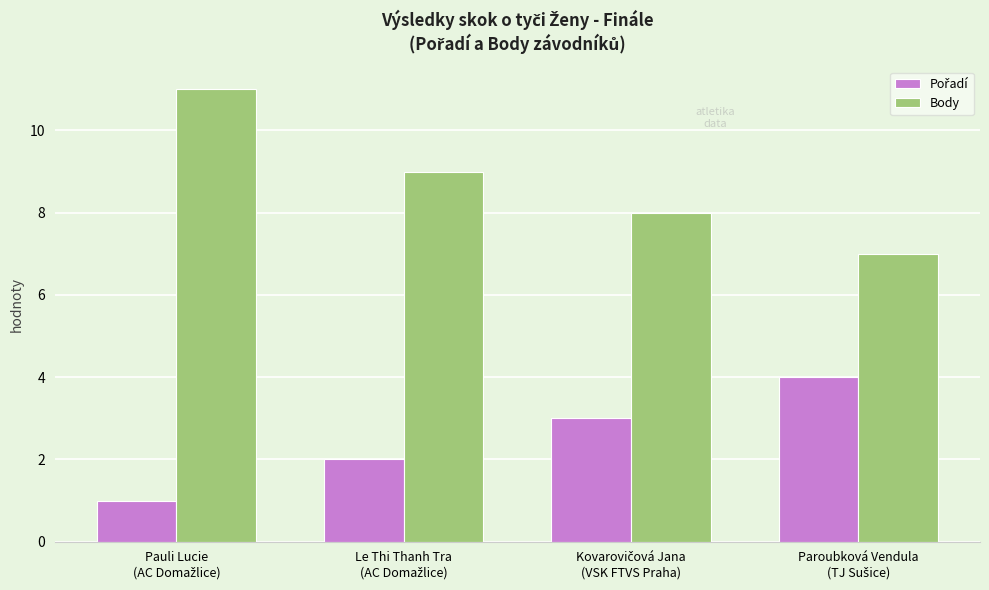

At how many categories does at least one series exceed 6?

4